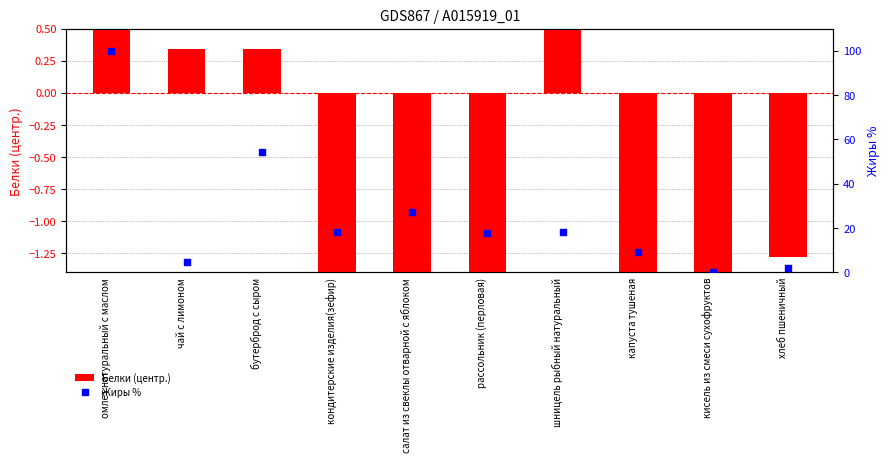

What are all the series names shown in the legend?

Белки (центр.), Жиры %